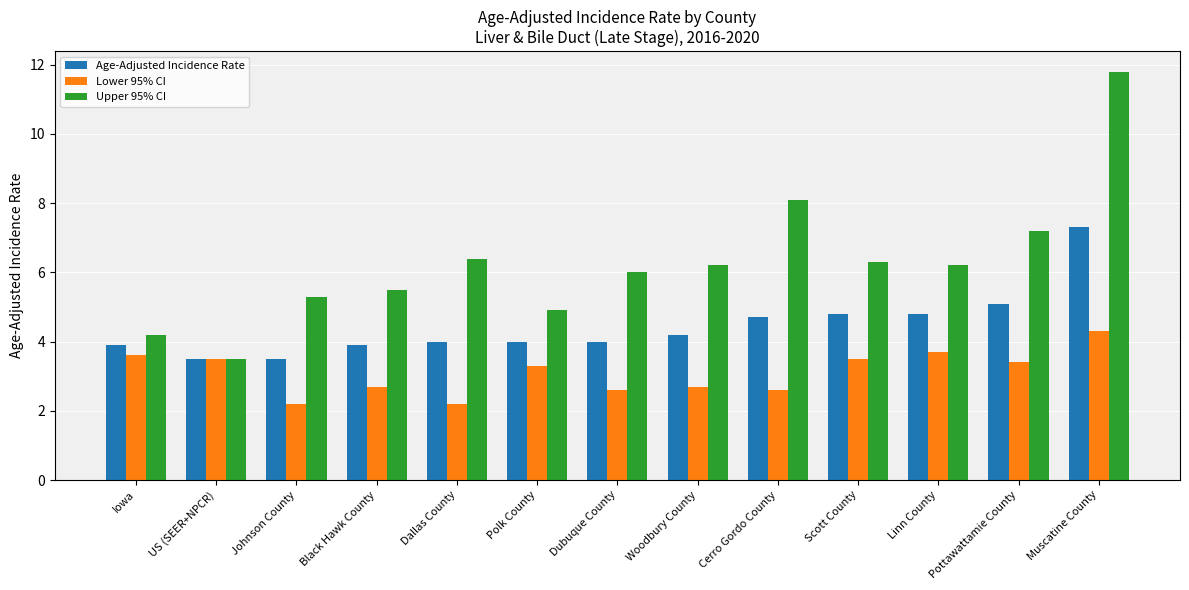

What is the lowest value of the Age-Adjusted Incidence Rate series?

3.5